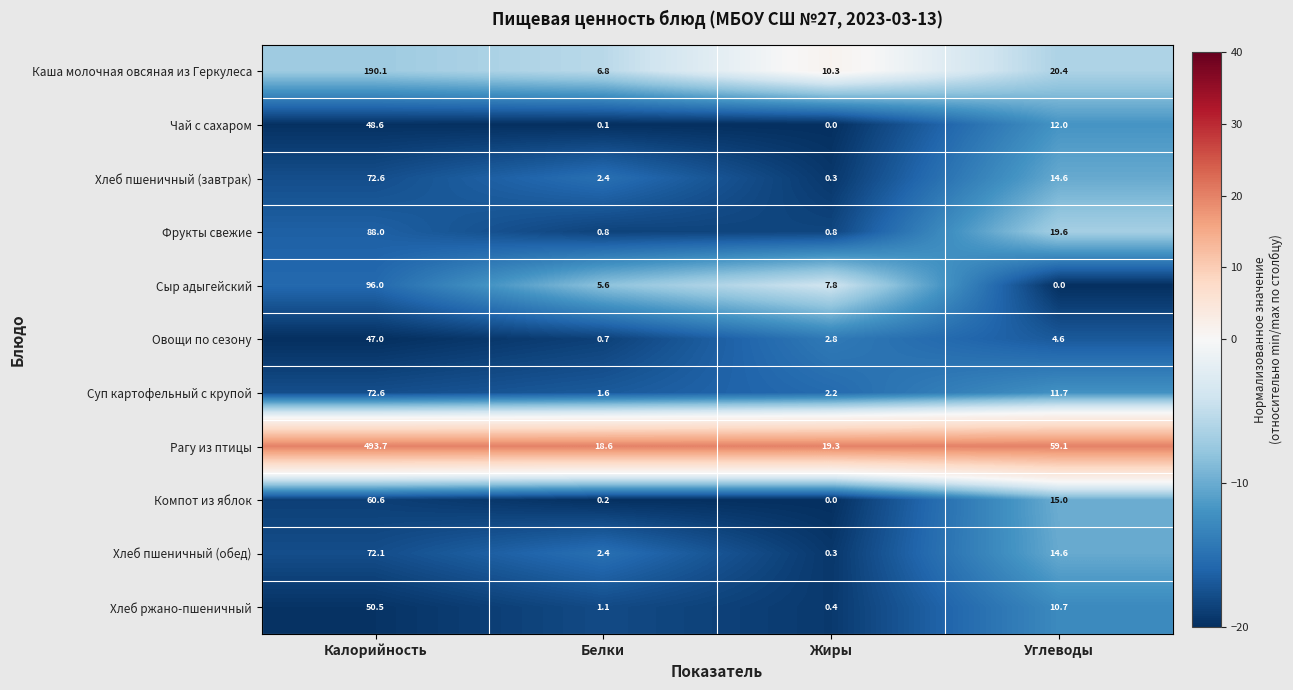

What is the total value across all series at Белки?

40.3